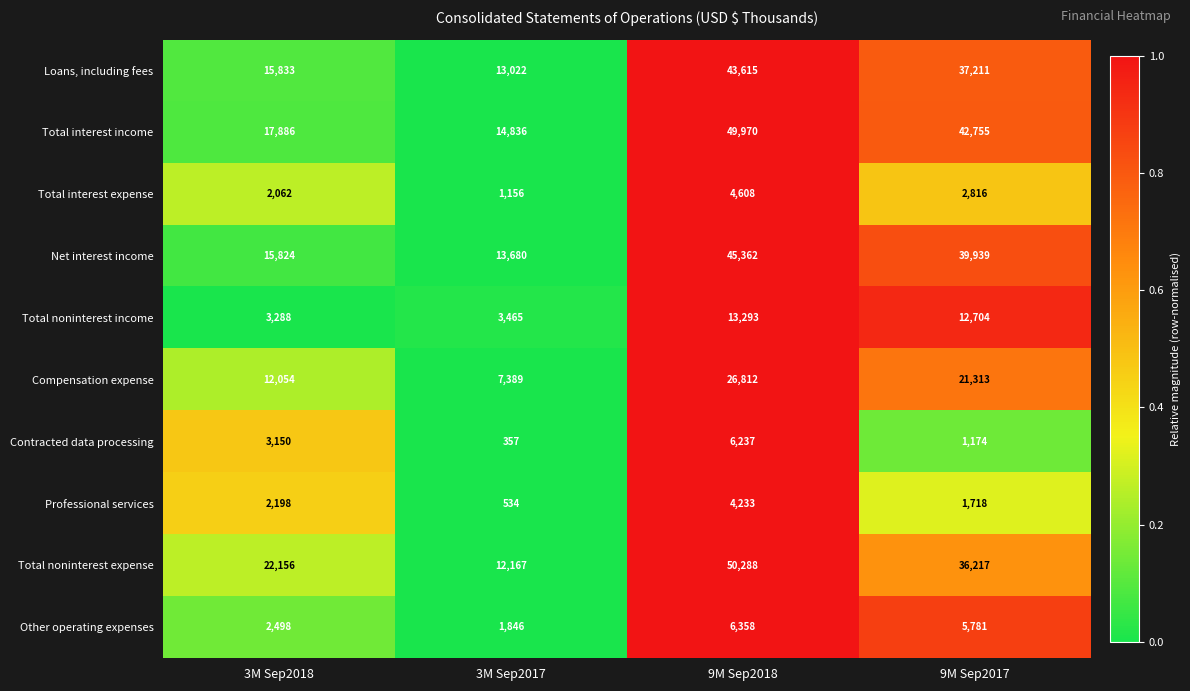

At which label is Loans, including fees closest to 28318?

9M Sep2017